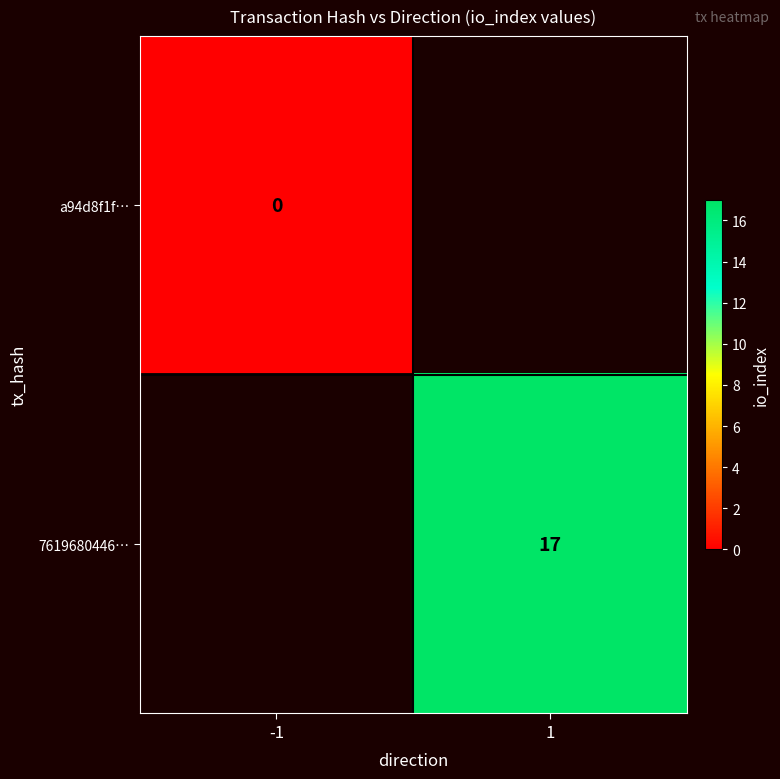

Is it true that 7619680446… equals 28 at 1?

False